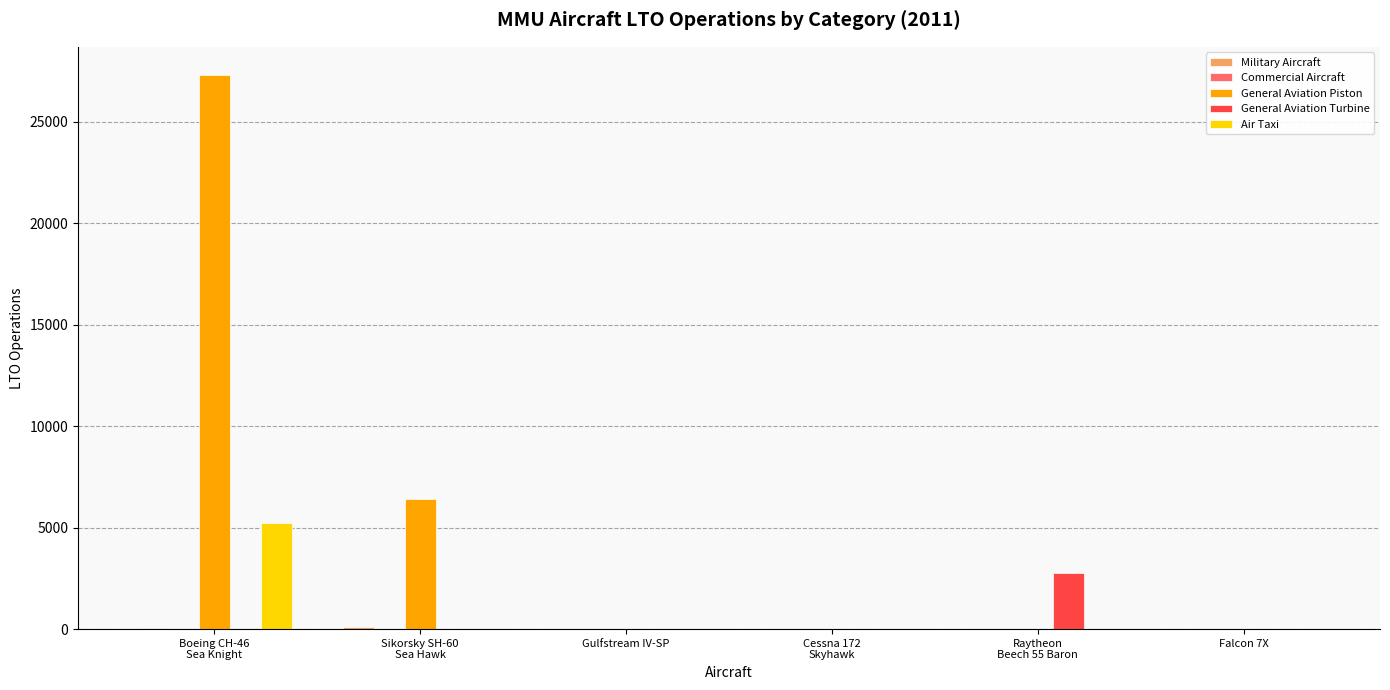

What is the maximum value for General Aviation Piston?

27334.0